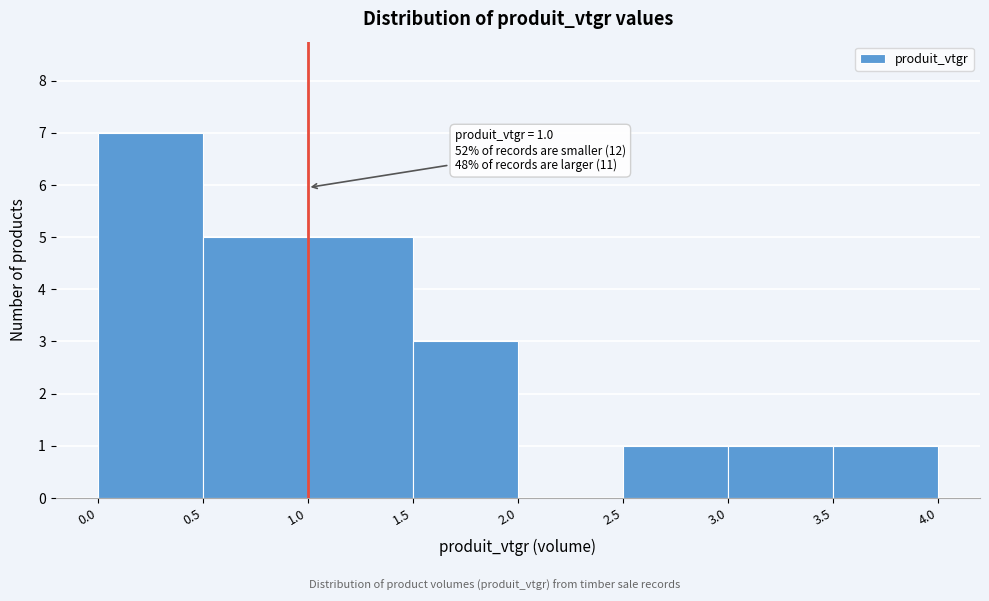

Over which range of the x-axis is the bar tallest?

0.0 to 0.5